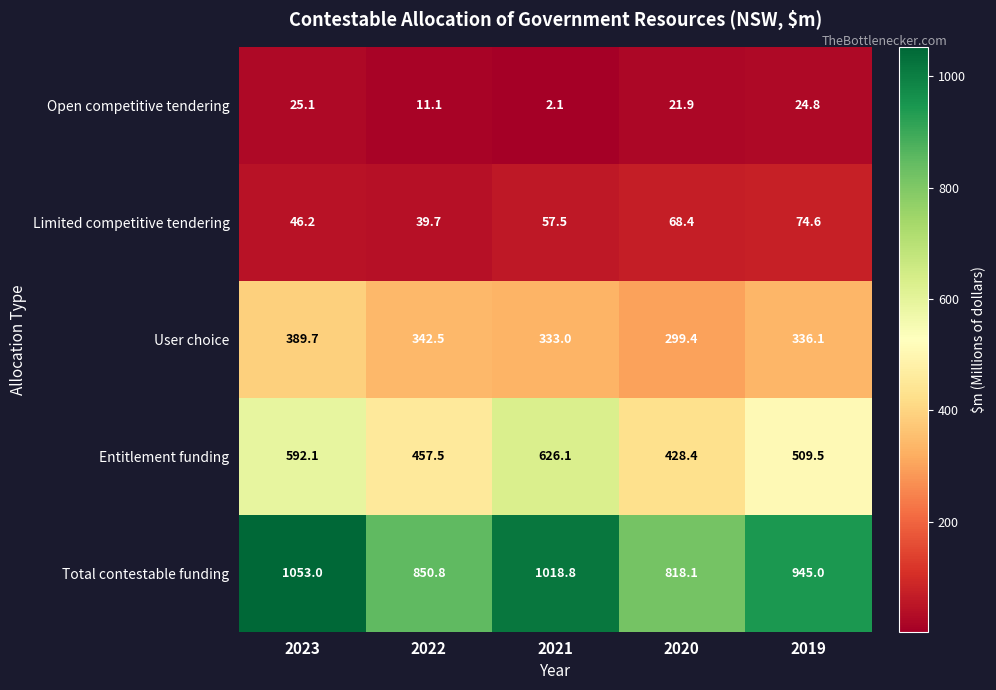

What is the maximum value shown in the chart?

1053.0